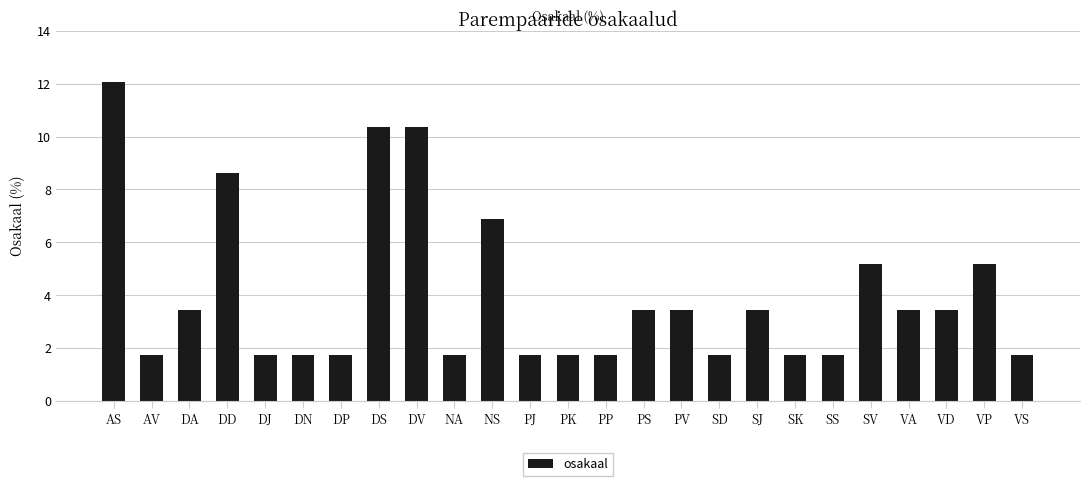

What is the smallest value displayed?

1.7